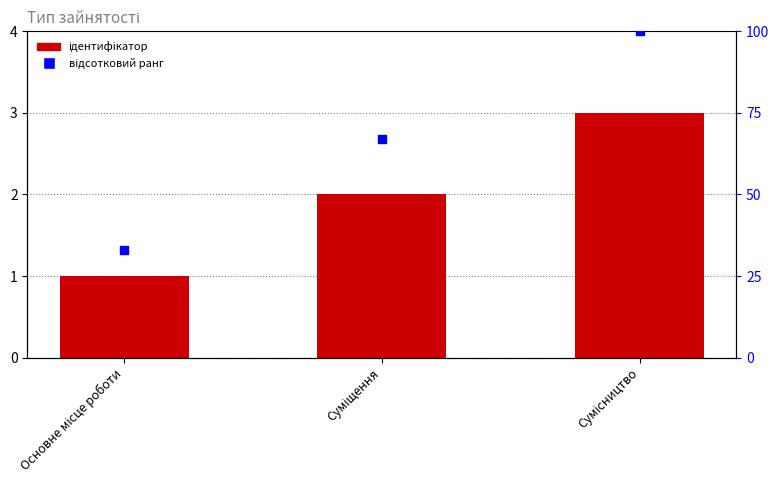

Which series has the largest Y range (max minus min)?

відсотковий ранг